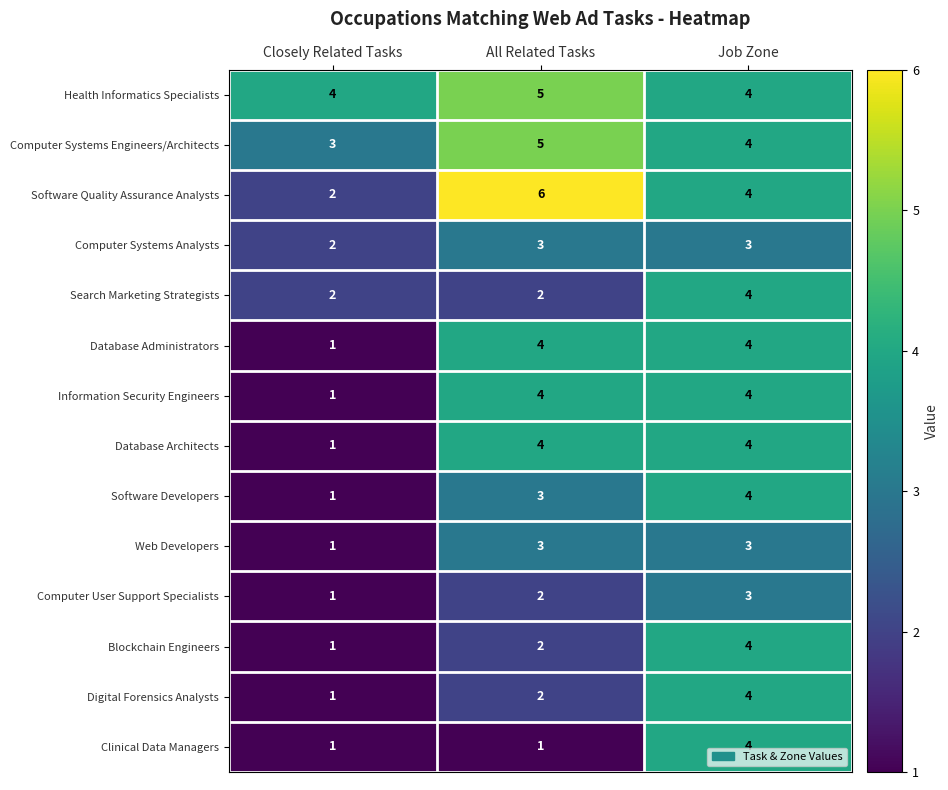

Which series changed the most between Closely Related Tasks and All Related Tasks?

Software Quality Assurance Analysts